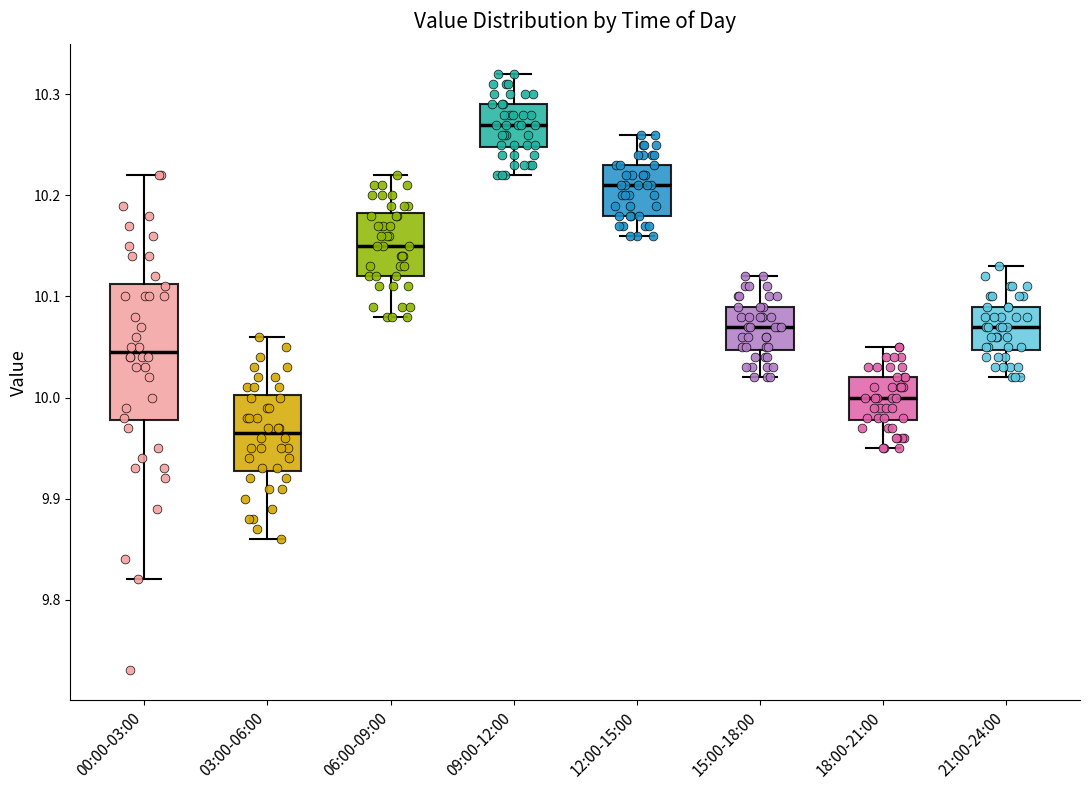

Which box's median line is the lowest?

03:00-06:00